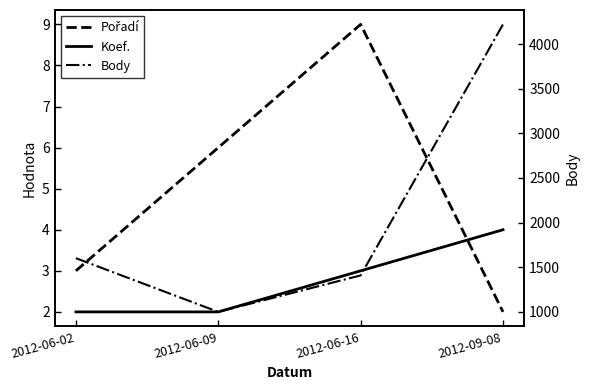

What is the label of the 4th point from the left?

2012-09-08